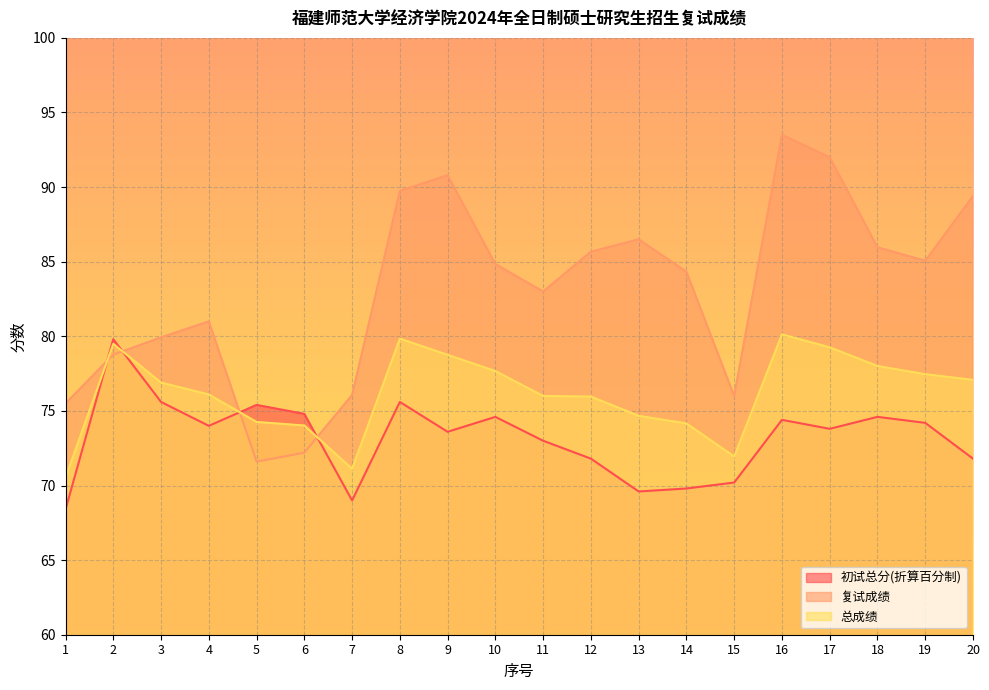

How many lines are shown in the chart?

3